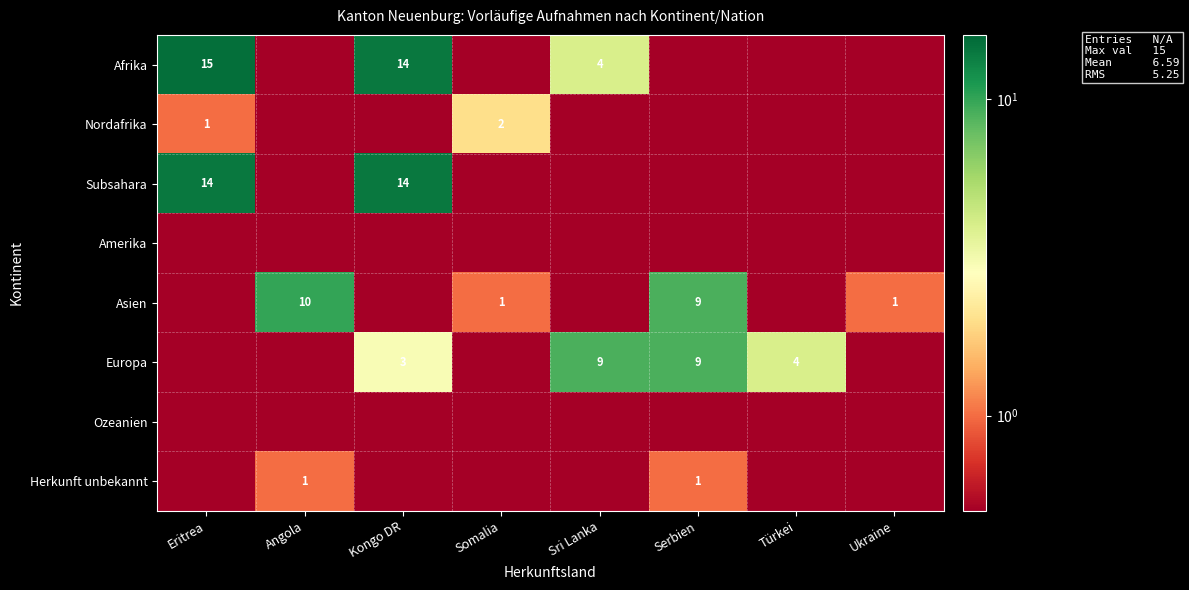

Which label corresponds to the smallest value in the chart?

Angola